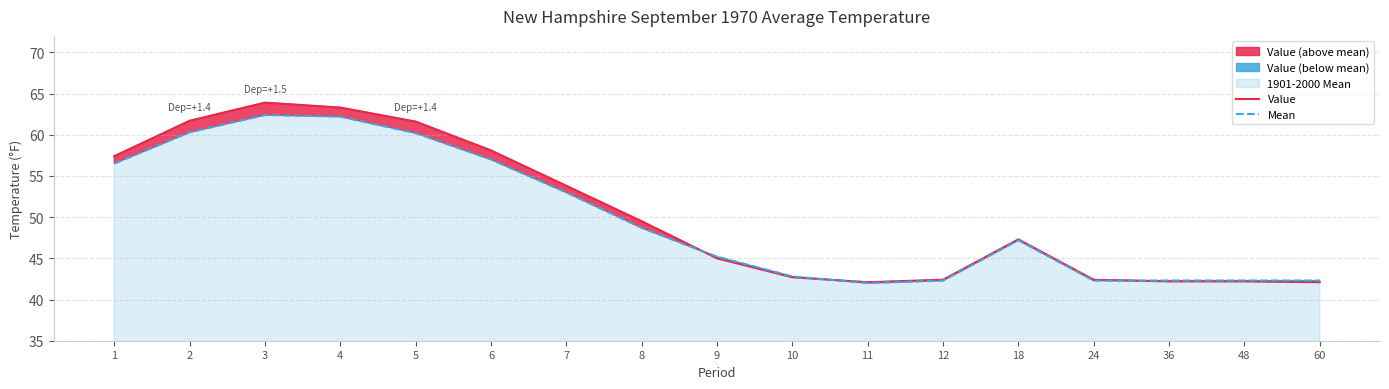

List the series in order of their peak value, lowest first.

Mean, Value